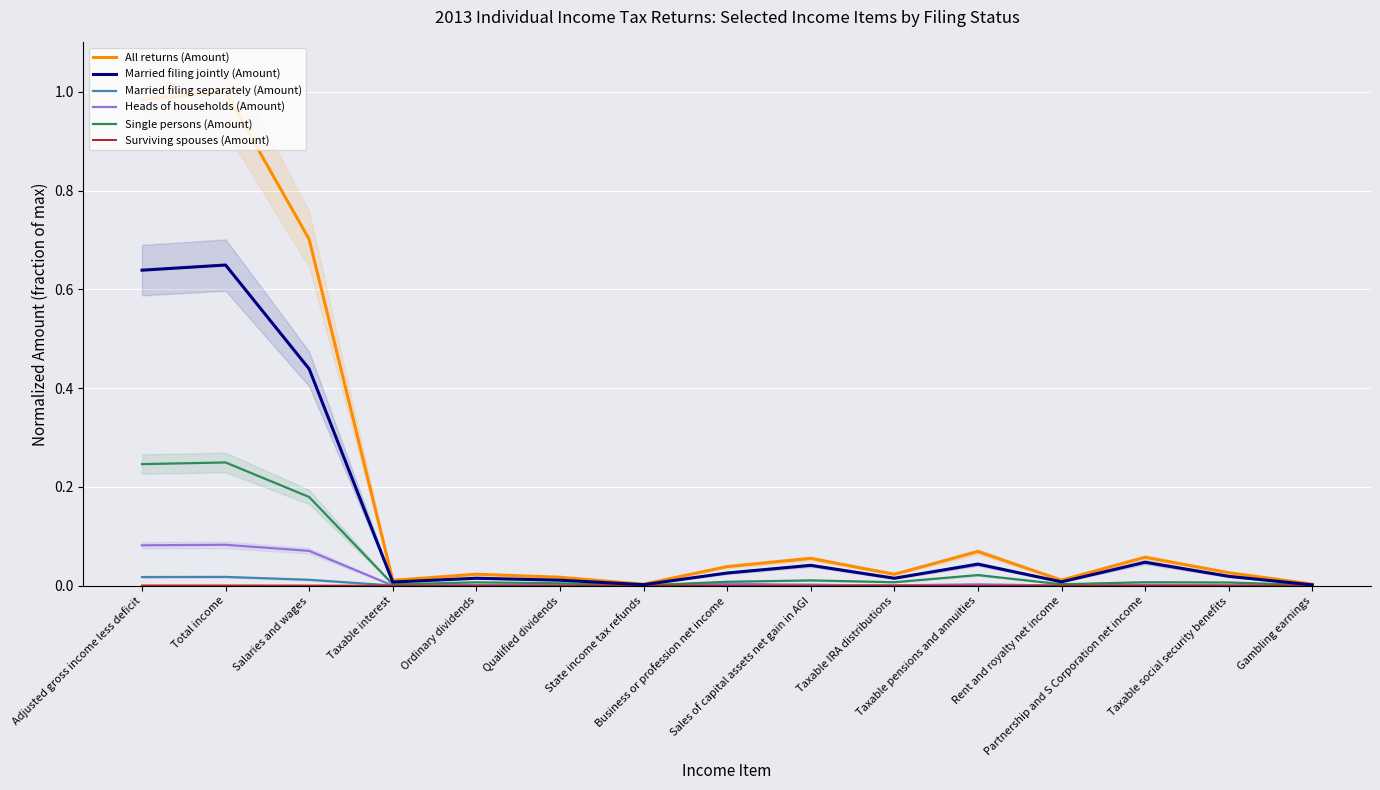

Rank the categories by Heads of households (Amount) value from highest to lowest.

Total income, Adjusted gross income less deficit, Salaries and wages, Business or profession net income, Taxable pensions and annuities, Partnership and S Corporation net income, Sales of capital assets net gain in AGI, Taxable IRA distributions, Ordinary dividends, Taxable social security benefits, Qualified dividends, Gambling earnings, Rent and royalty net income, Taxable interest, State income tax refunds